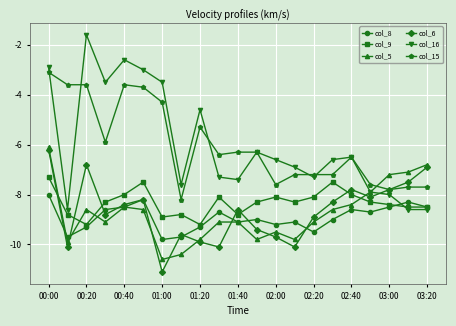

Reading left to right, what are all the values shown in this chart?

col_8: -8.0	-9.7	-9.3	-8.6	-8.5	-8.2	-9.8	-9.7	-9.3	-8.7	-9.1	-9.0	-9.2	-9.1	-9.5	-9.0	-8.6	-8.7	-8.5	-8.3	-8.5
col_9: -7.3	-8.8	-9.2	-8.3	-8.0	-7.5	-8.9	-8.8	-9.2	-8.1	-8.8	-8.3	-8.1	-8.3	-8.1	-7.5	-8.0	-8.3	-8.4	-8.5	-8.5
col_5: -6.1	-9.9	-8.6	-9.1	-8.5	-8.6	-10.6	-10.4	-9.8	-9.1	-9.1	-9.8	-9.5	-9.8	-9.1	-8.6	-8.4	-7.9	-7.2	-7.1	-6.8
col_6: -6.2	-10.1	-6.8	-8.8	-8.4	-8.2	-11.1	-9.6	-9.9	-10.1	-8.6	-9.4	-9.7	-10.1	-8.9	-8.3	-7.8	-8.1	-7.8	-7.5	-6.9
col_16: -2.9	-8.6	-1.6	-3.5	-2.6	-3.0	-3.5	-7.6	-4.6	-7.3	-7.4	-6.3	-6.6	-6.9	-7.3	-6.6	-6.5	-7.9	-8.0	-8.6	-8.6
col_15: -3.1	-3.6	-3.6	-5.9	-3.6	-3.7	-4.3	-8.2	-5.3	-6.4	-6.3	-6.3	-7.6	-7.2	-7.2	-7.2	-6.5	-7.6	-7.8	-7.7	-7.7